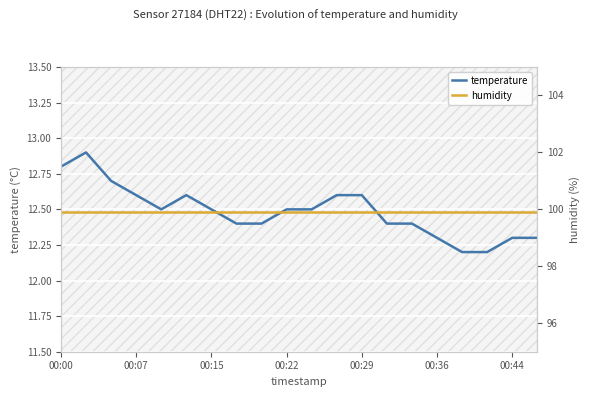

What are all the series names shown in the legend?

temperature, humidity